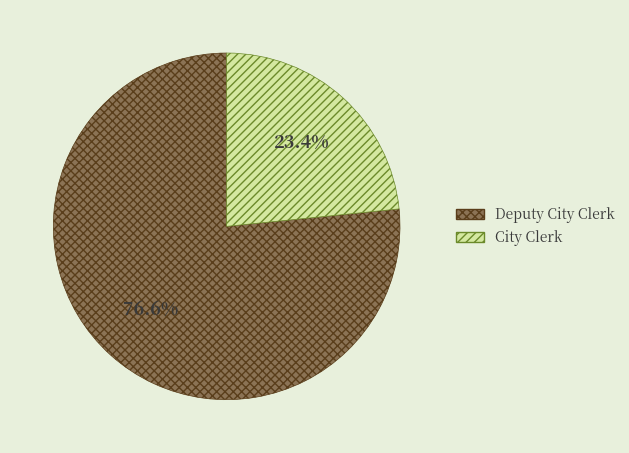

Between Deputy City Clerk and City Clerk, which is larger?

Deputy City Clerk